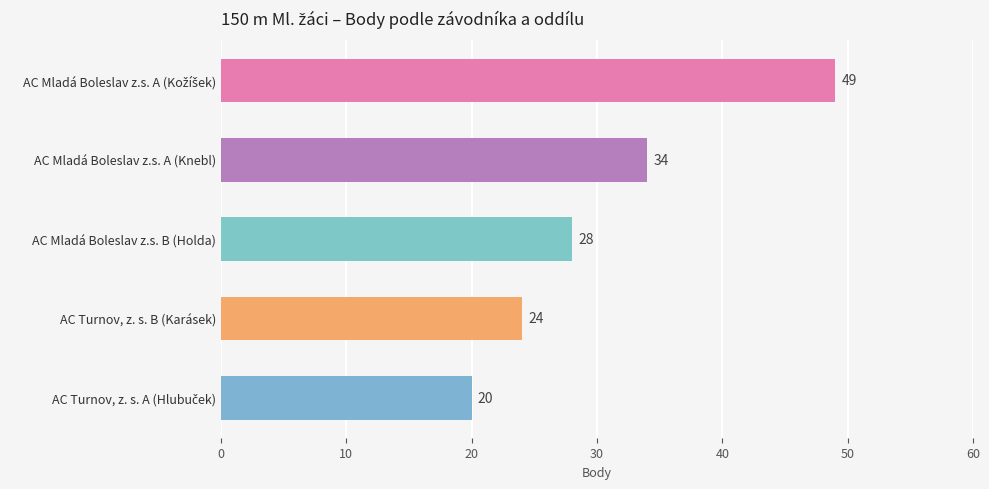

What is the label of the 4th bar from the top?

AC Turnov, z. s. B (Karásek)